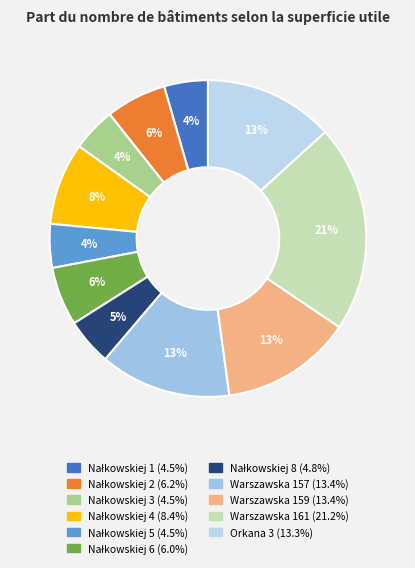

Rank the categories by value from lowest to highest.

Nałkowskiej 1, Nałkowskiej 3, Nałkowskiej 5, Nałkowskiej 8, Nałkowskiej 6, Nałkowskiej 2, Nałkowskiej 4, Orkana 3, Warszawska 157, Warszawska 159, Warszawska 161